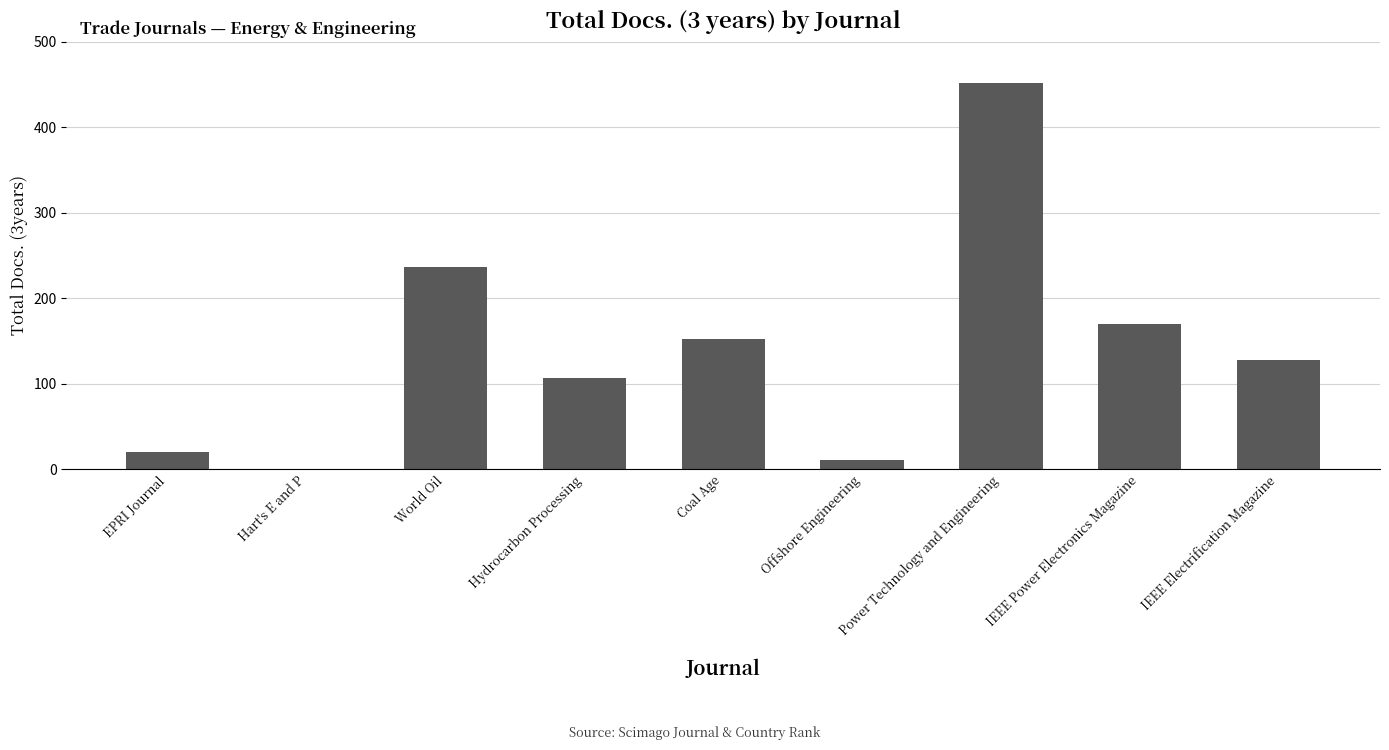

Reading right to left, what are all the values shown in this chart?

IEEE Electrification Magazine=128	IEEE Power Electronics Magazine=170	Power Technology and Engineering=452	Offshore Engineering=10	Coal Age=152	Hydrocarbon Processing=106	World Oil=237	Hart's E and P=0	EPRI Journal=20